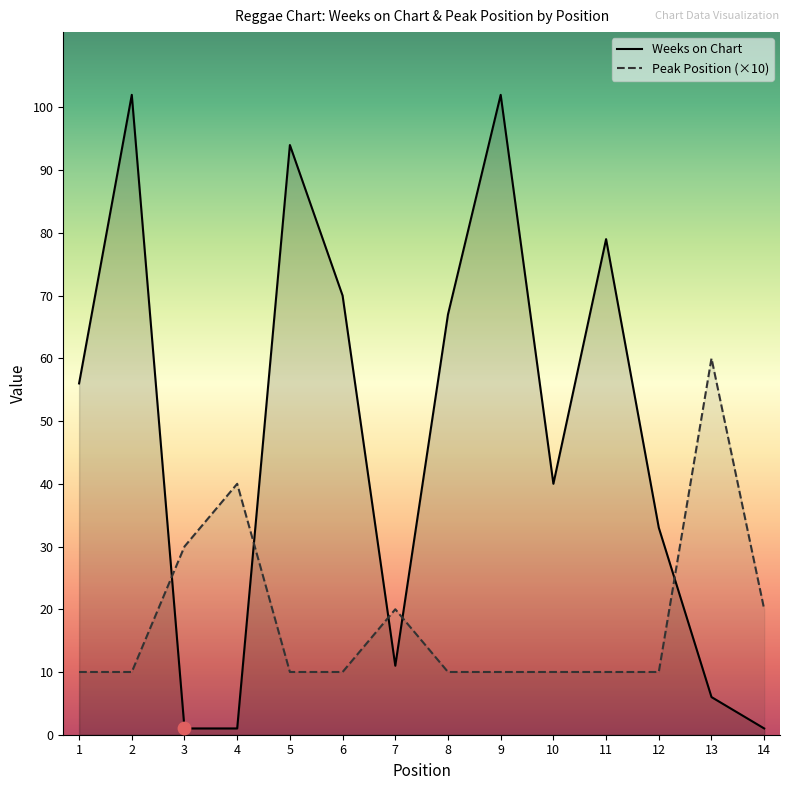

Is the value of Peak Position at 13 greater than the value of Weeks on Chart at 13?

Yes